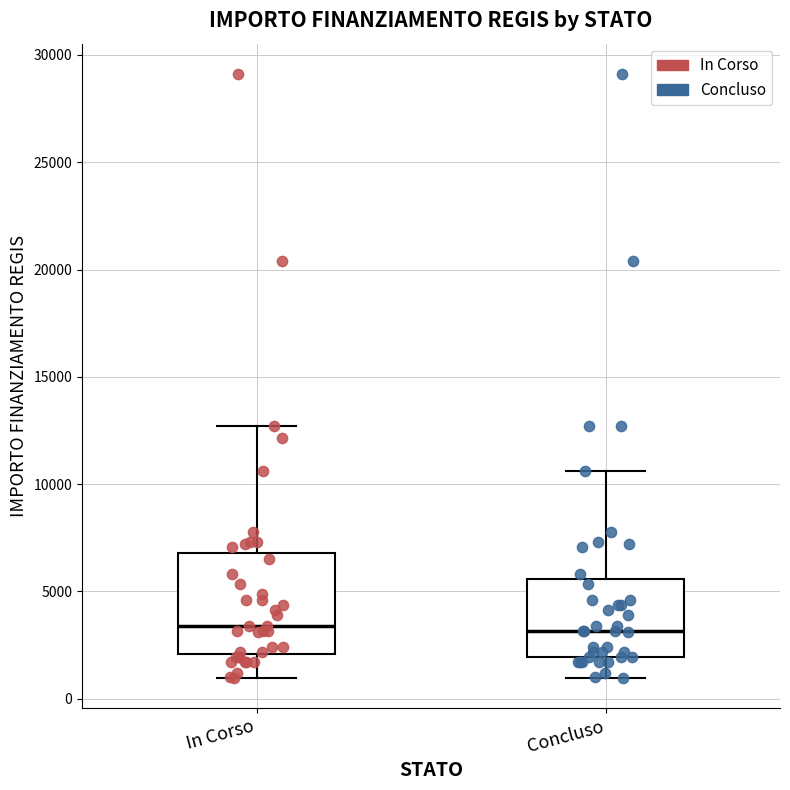

Which box is the tallest, from its lower edge to its upper edge?

In Corso